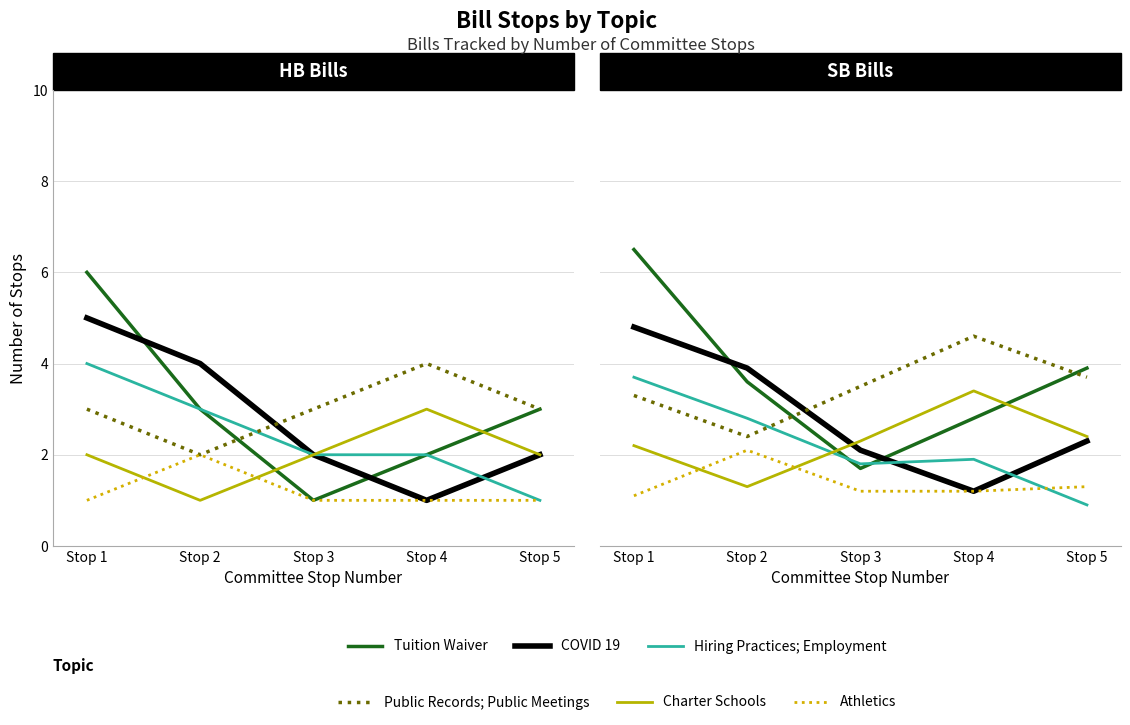

In Public Records; Public Meetings, how many points are lower than both neighbors (excluding endpoints)?

1